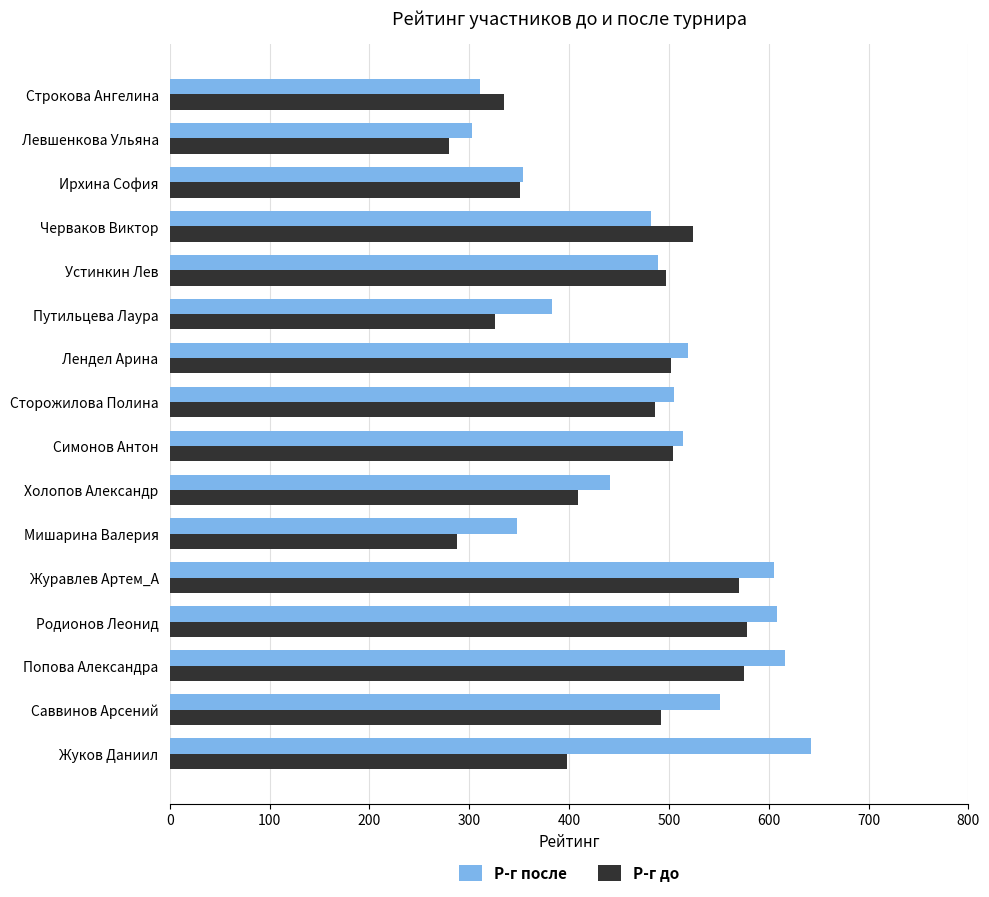

Rank the series by their average value, from highest to lowest.

Р-г после, Р-г до